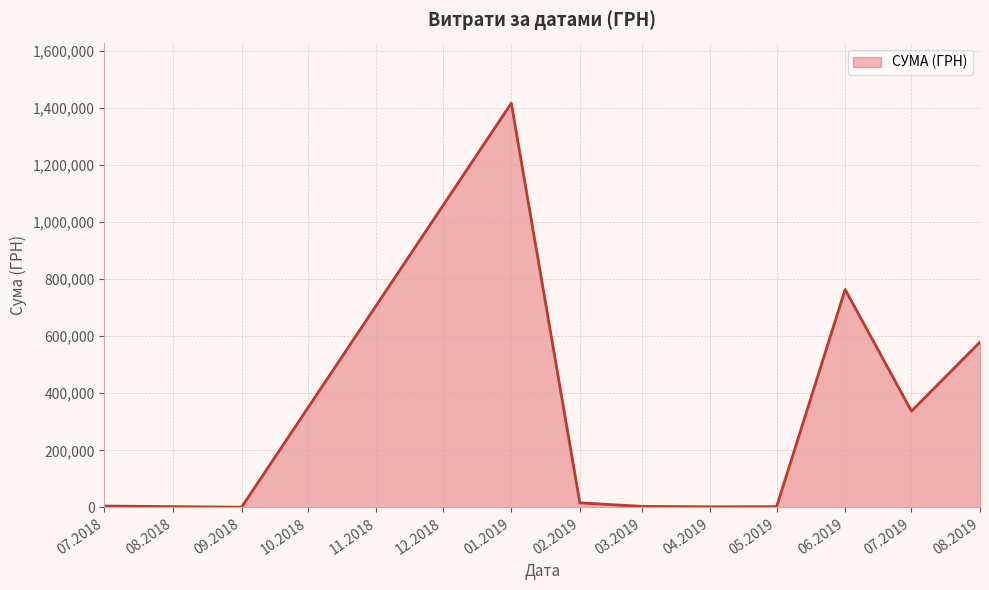

The value at 01.2019 is 2001863.6. True or false?

False